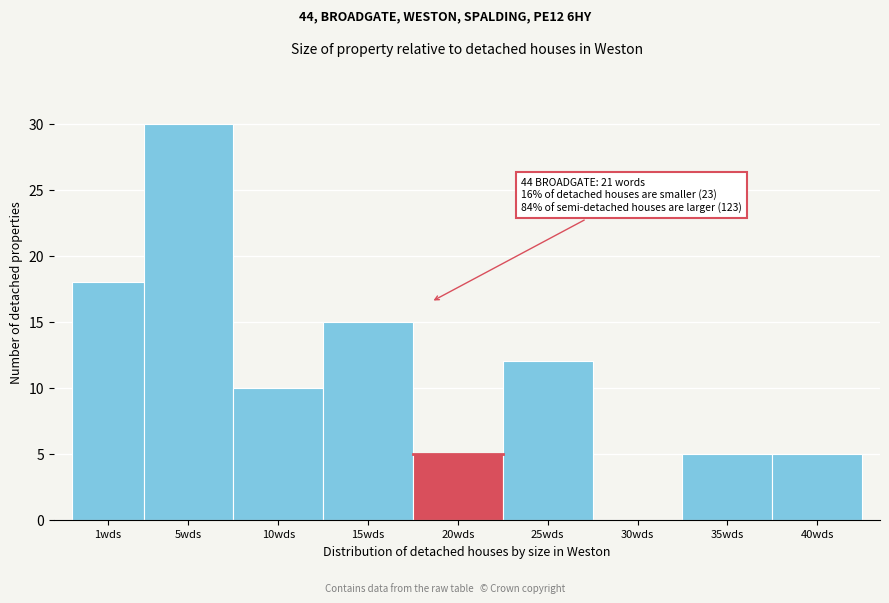

Reading left to right, extract all data points from this chart.

1wds=18	5wds=30	10wds=10	15wds=15	20wds=5	25wds=12	30wds=0	35wds=5	40wds=5